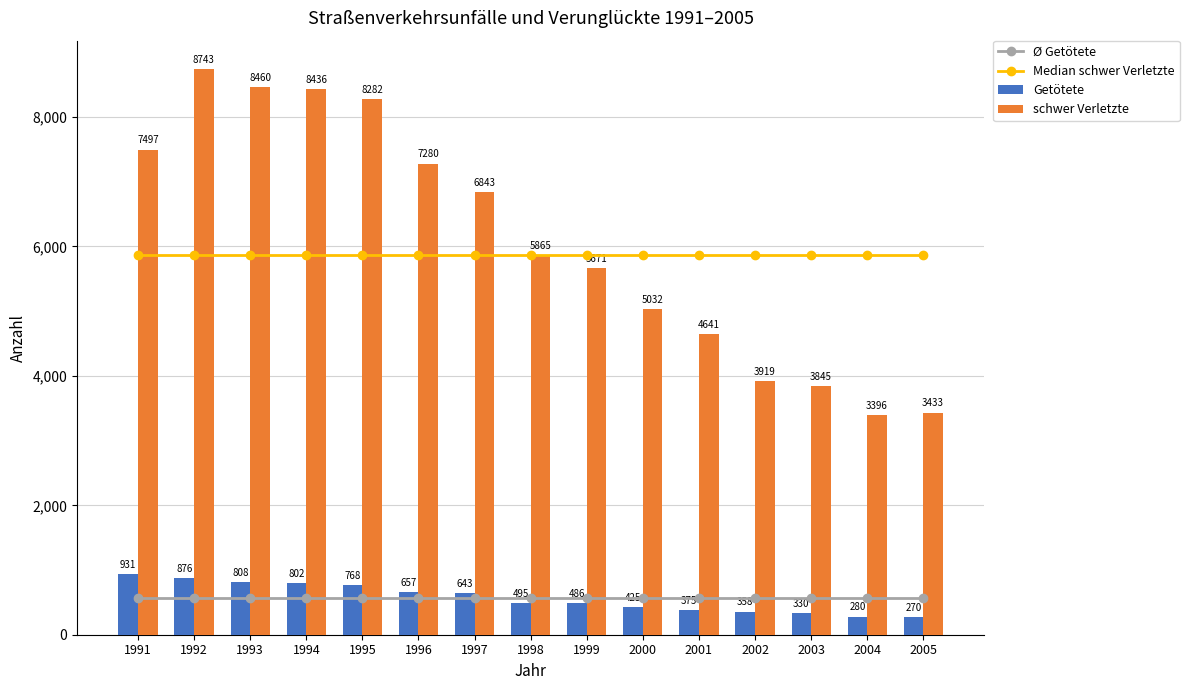

What is the smallest value displayed?

270.0